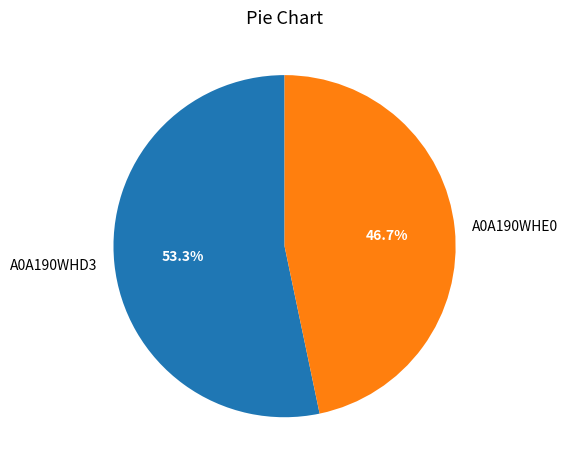

How many segments does this pie chart have?

2